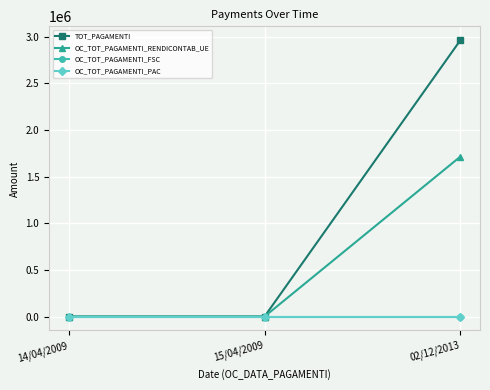

What is the greatest value displayed?

2961819.4